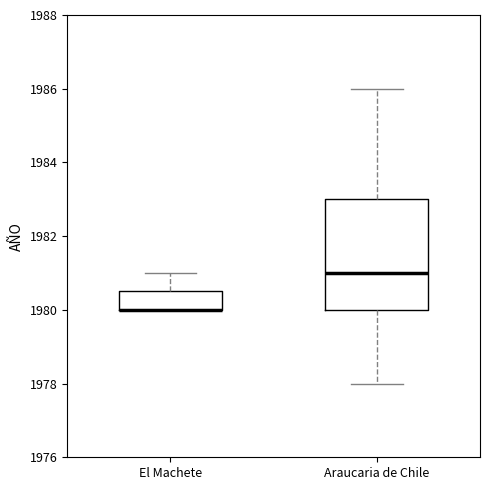

Reading left to right, transcribe this box plot: for each box, give where its median line is, the range the box spans, and where its two whiskers end, as read against the y-axis. The values are not printed on the chart, so give them approximately, as read against the axis.

El Machete: median 1980.0 (drawn on the box's lower edge), box 1980.0 to 1980.6, whiskers 1980.0 to 1981.0
Araucaria de Chile: median 1981.0, box 1980.0 to 1983.0, whiskers 1978.0 to 1986.0